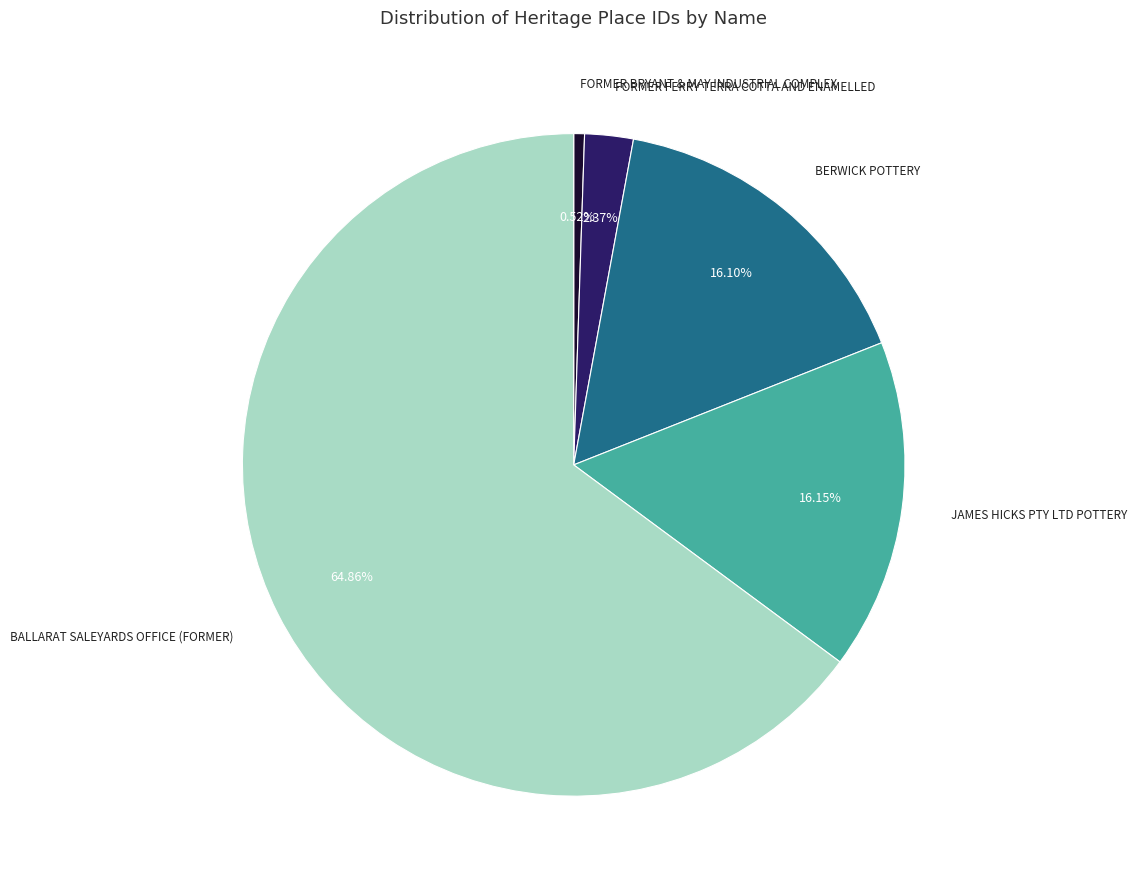

Combined, do FORMER FERRY TERRA COTTA AND ENAMELLED and BERWICK POTTERY account for over 50%?

No